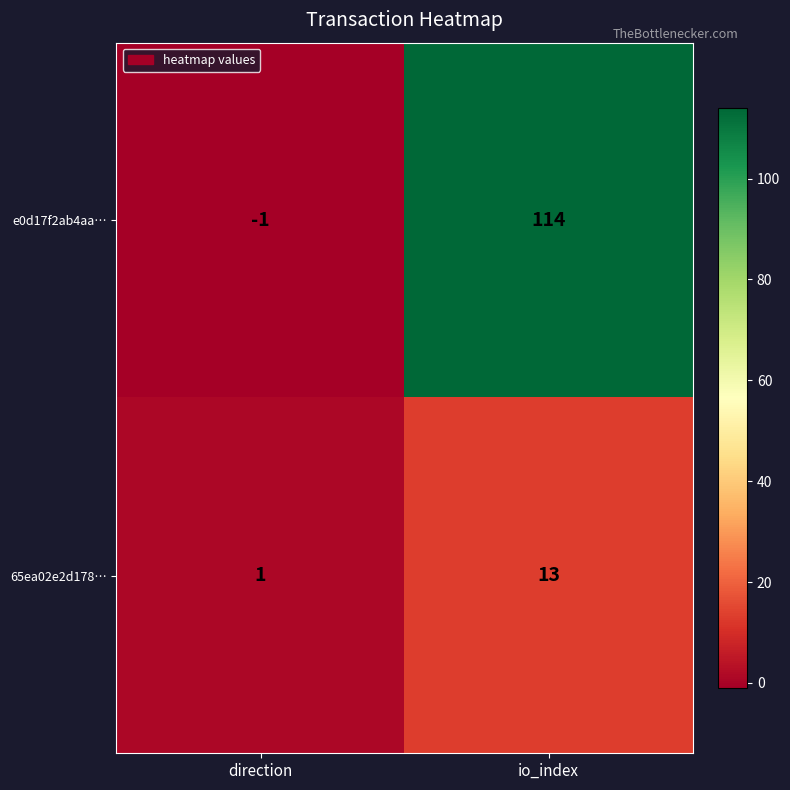

Which series has the widest spread of values?

e0d17f2ab4aa…